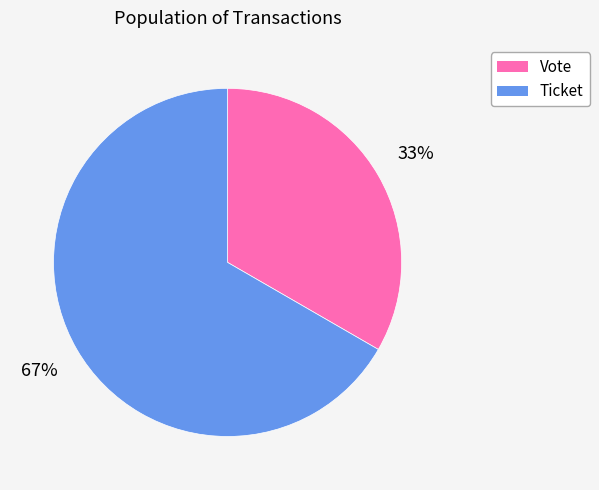

To the nearest percent, what portion does Ticket represent?

67%